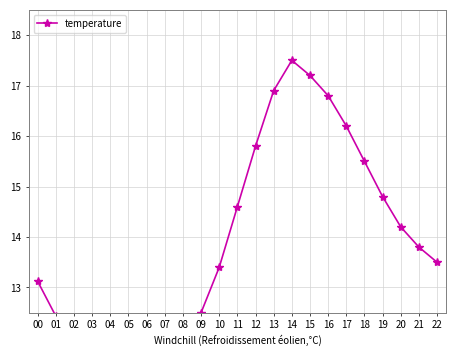

Where is the first local minimum?

06